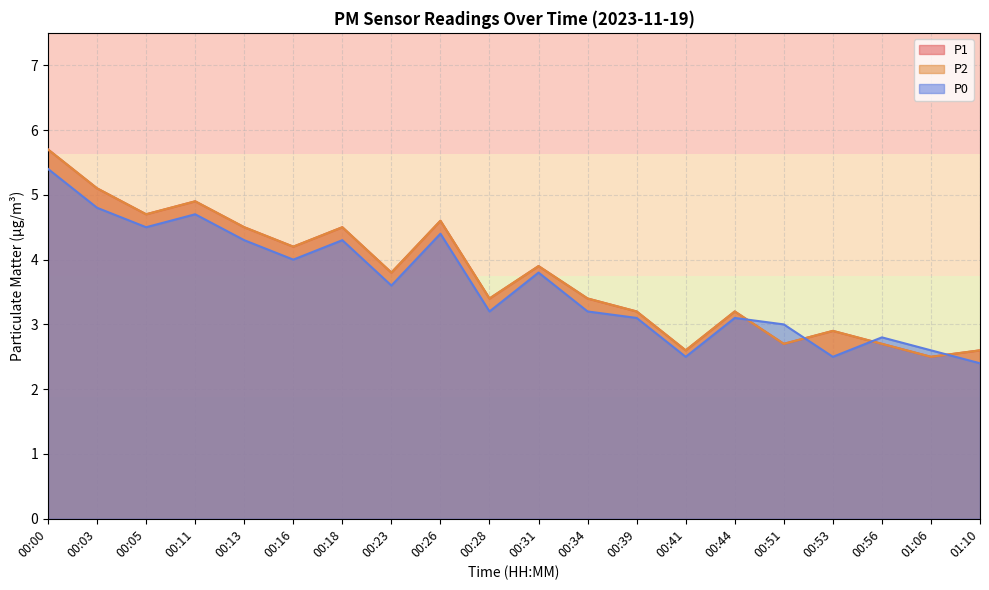

Which has a higher value, 00:03 or 01:10?

00:03